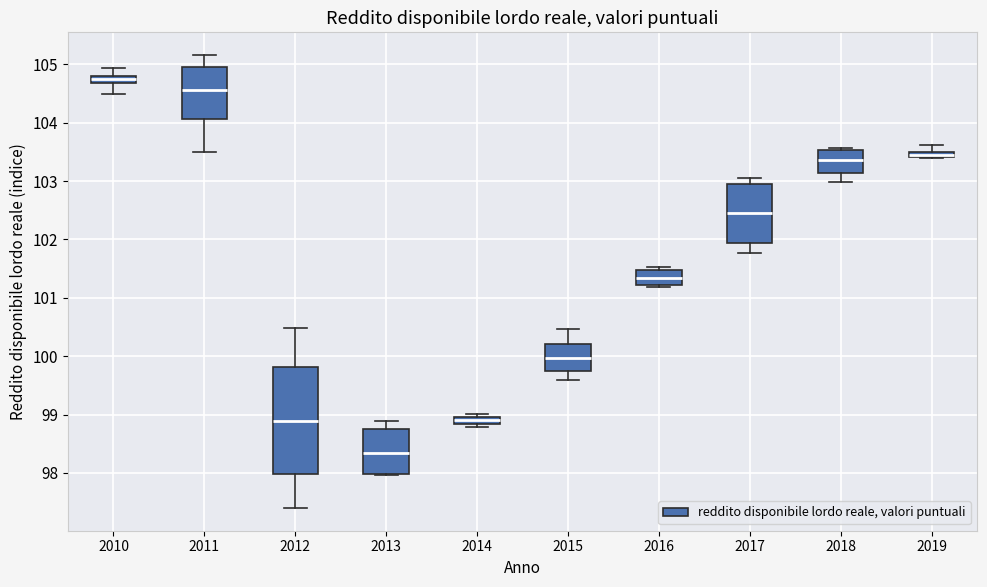

Which box is the tallest, from its lower edge to its upper edge?

2012